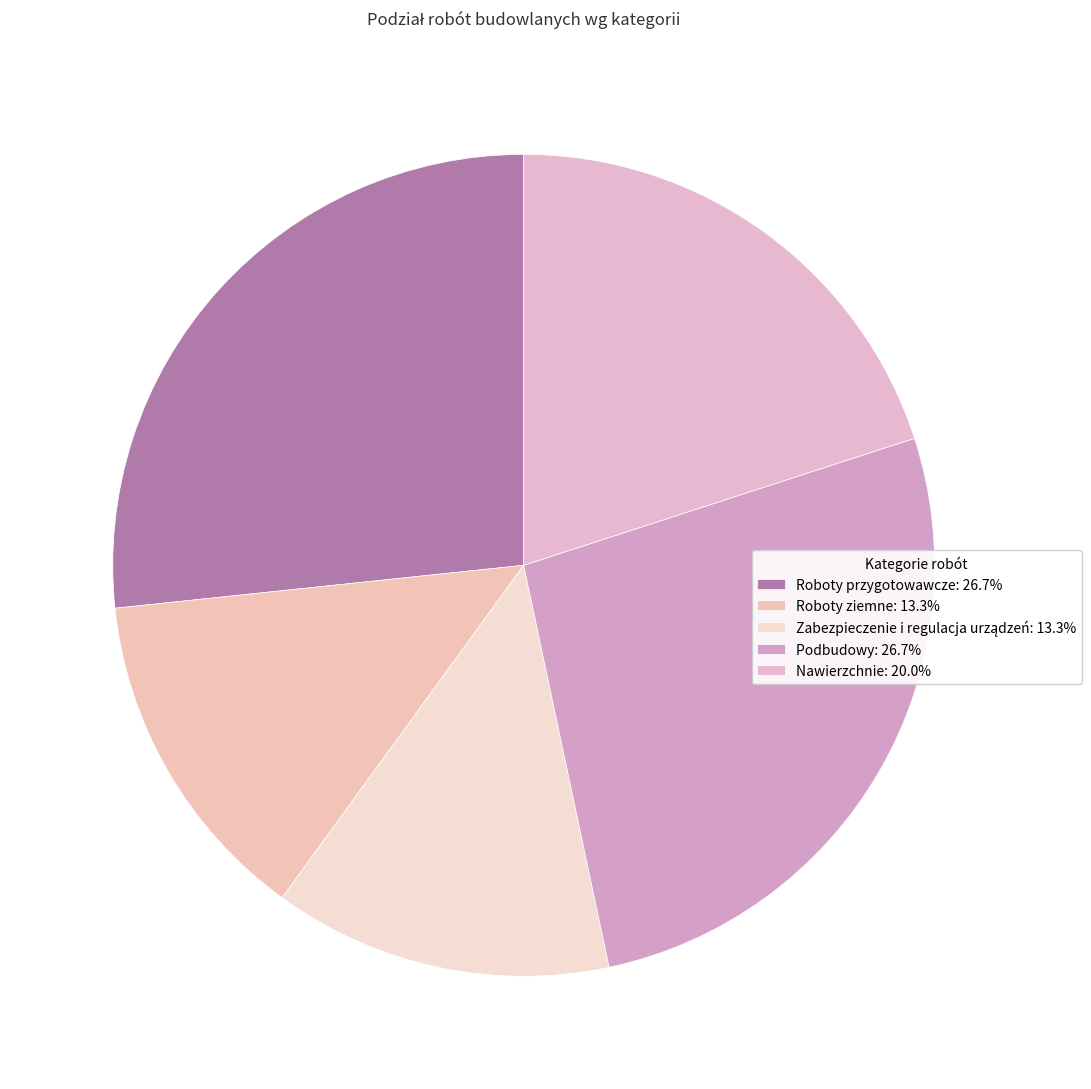

Does Roboty ziemne represent more than half of the total?

No